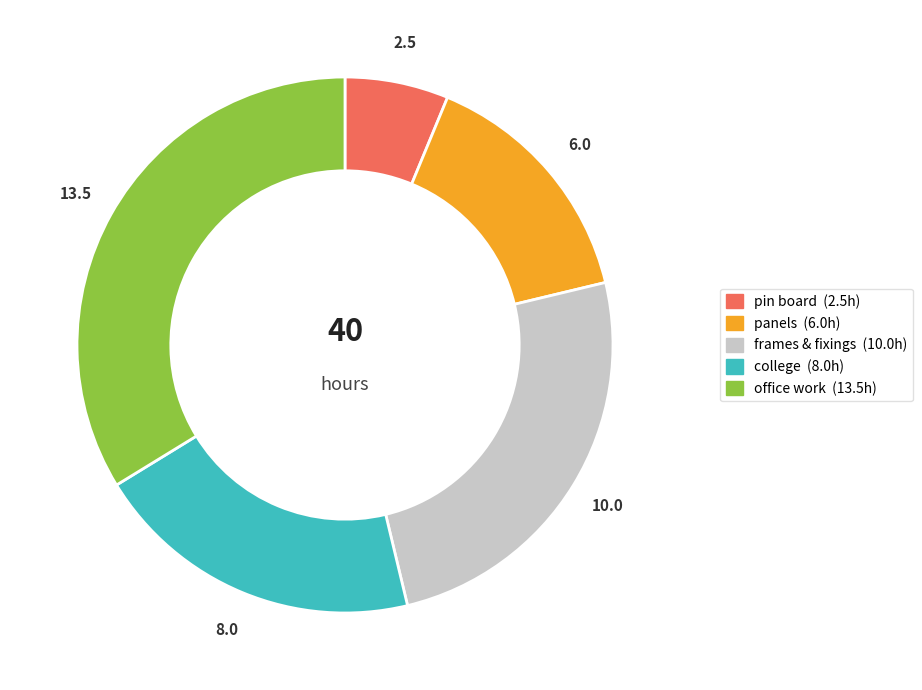

Is there any slice that represents more than half of the pie?

No